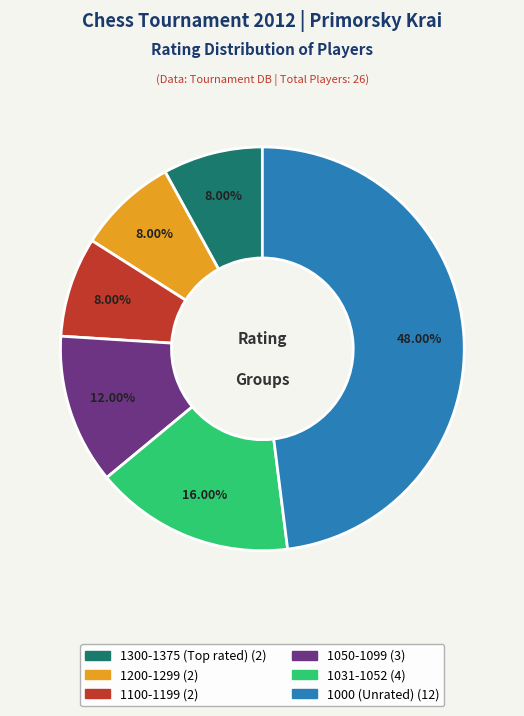

Is there any slice that represents more than half of the pie?

No